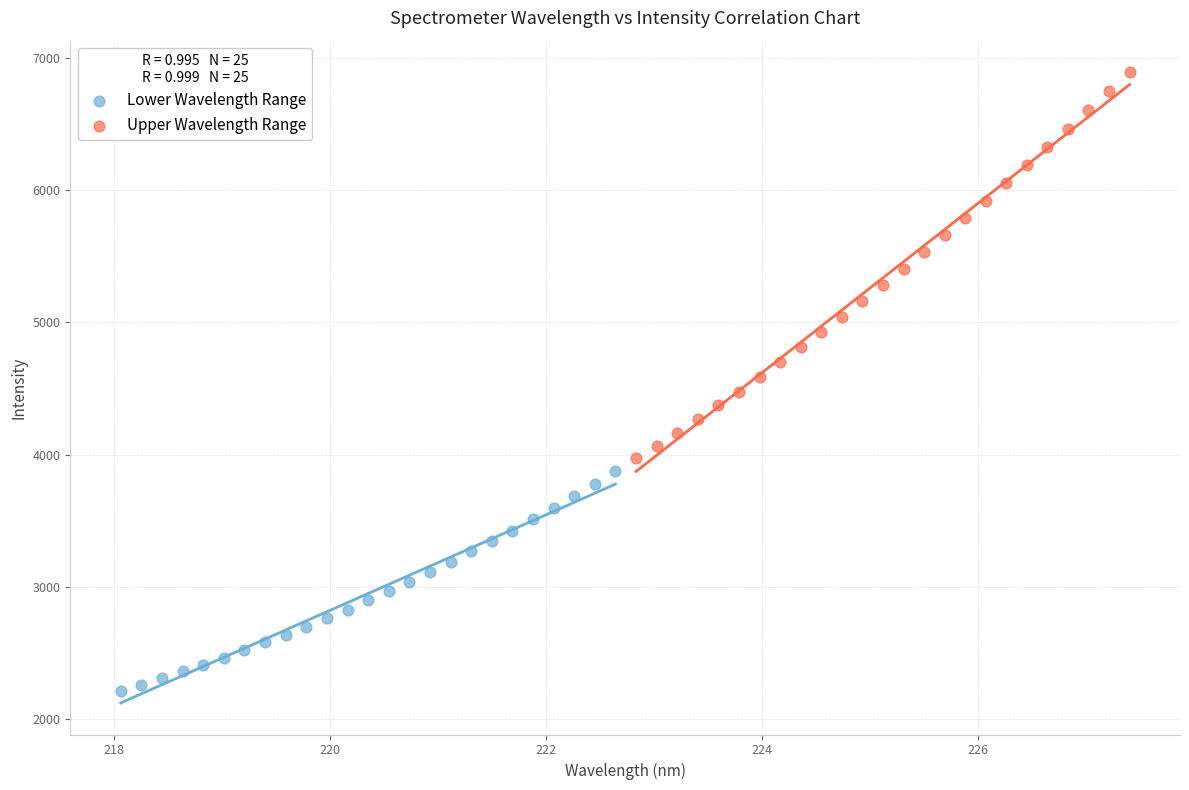

Which series contains the highest Y value?

Upper Wavelength Range